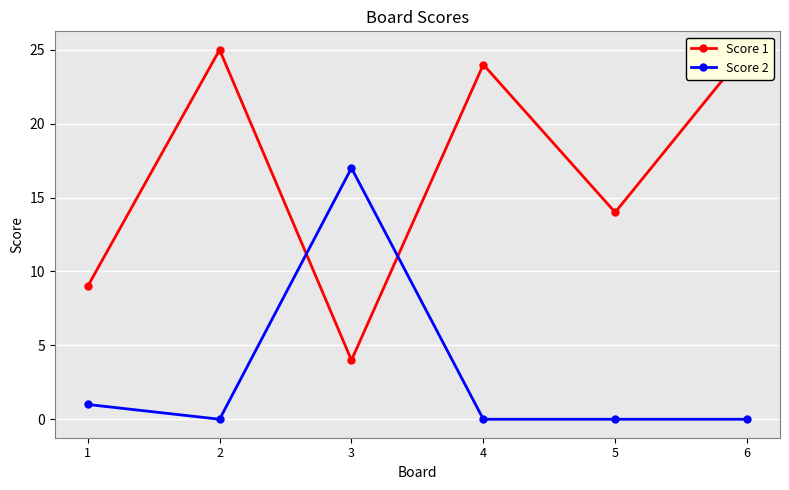

What is the spread (max minus min) of values at 1?

8